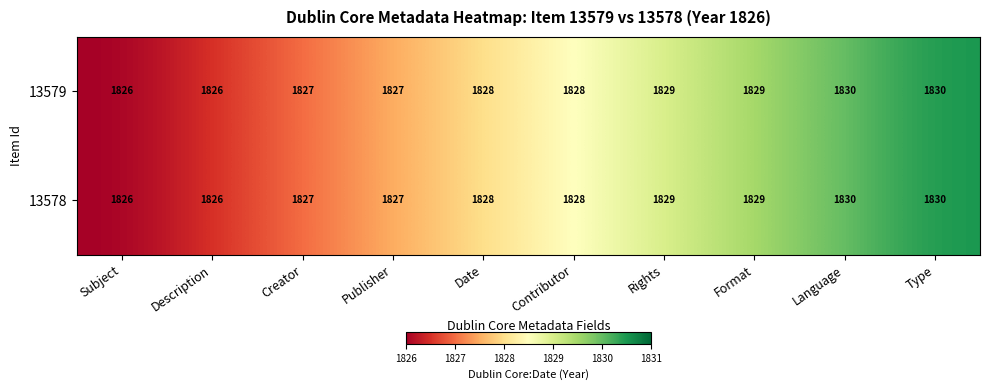

True or false: 13579 has a value of 3238 at Publisher.

False